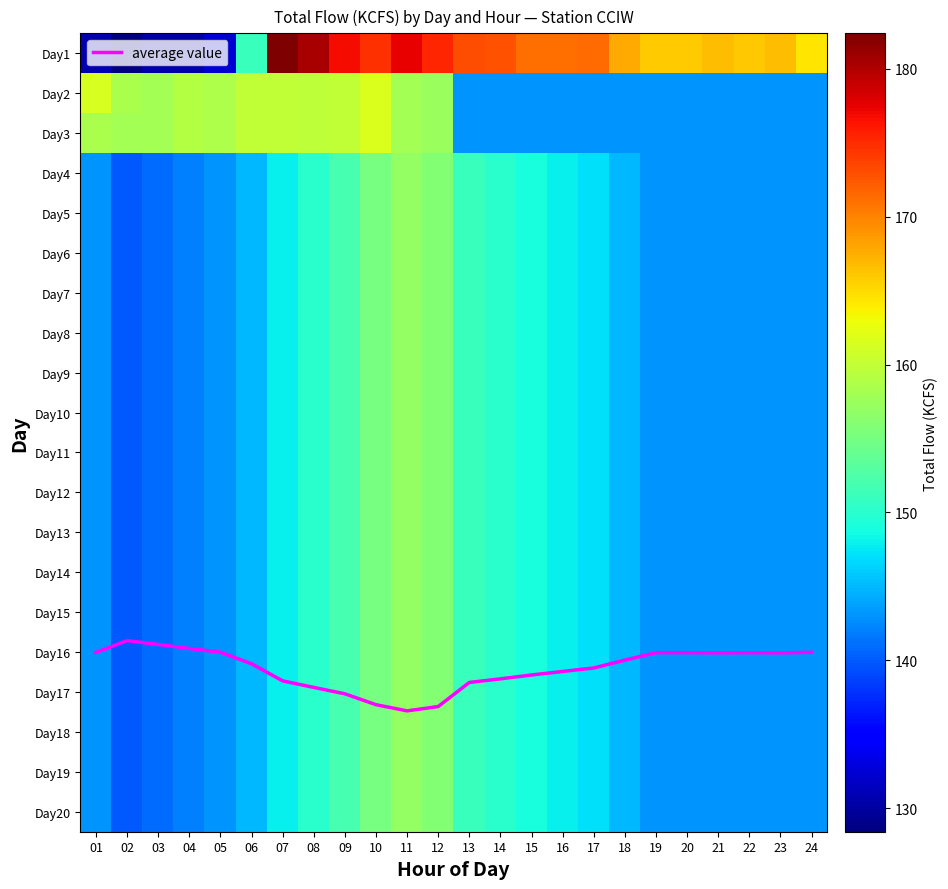

List the labels in order of Day2 value, smallest first.

13, 14, 15, 16, 17, 18, 19, 20, 21, 22, 23, 24, 12, 03, 11, 02, 05, 04, 08, 09, 06, 07, 01, 10